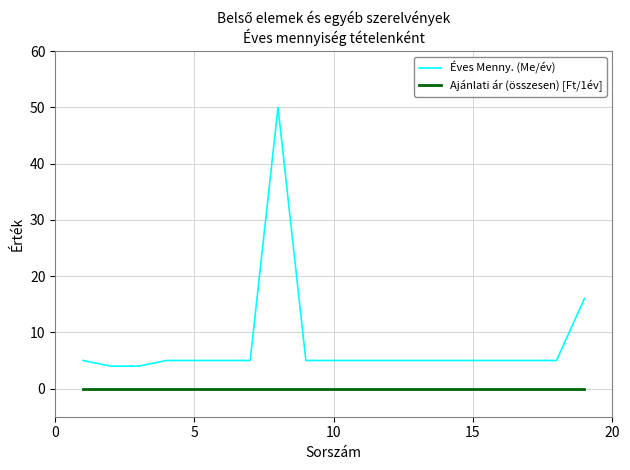

Rank the series by their average value, from highest to lowest.

Éves Menny. (Me/év), Ajánlati ár (összesen) [Ft/1év]